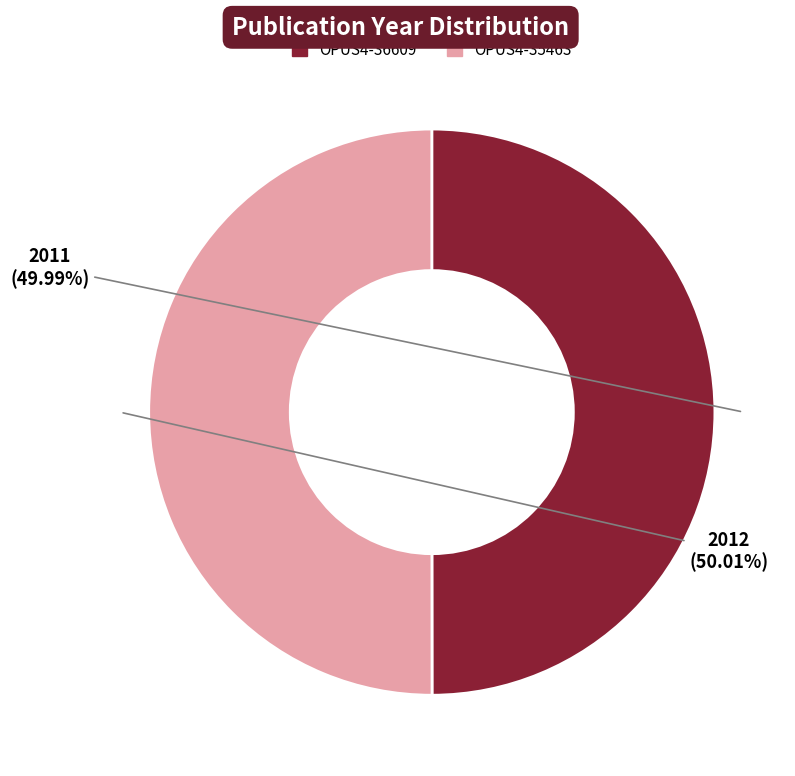

What is the ratio of the value at OPUS4-35463 to the value at OPUS4-36609?

1.0